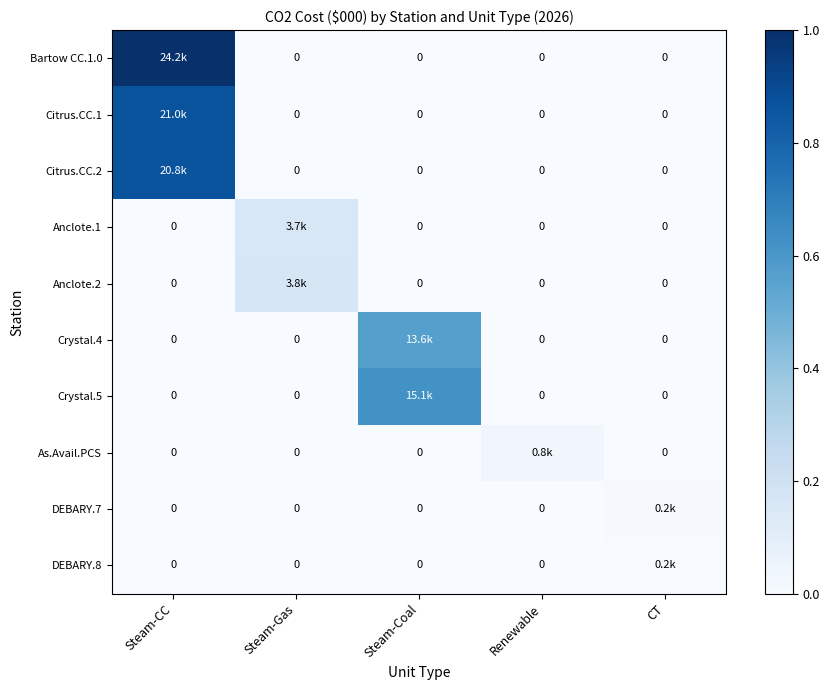

List the series in order of their peak value, highest first.

Bartow CC.1.0, Citrus.CC.1, Citrus.CC.2, Crystal.5, Crystal.4, Anclote.2, Anclote.1, As.Avail.PCS, DEBARY.7, DEBARY.8